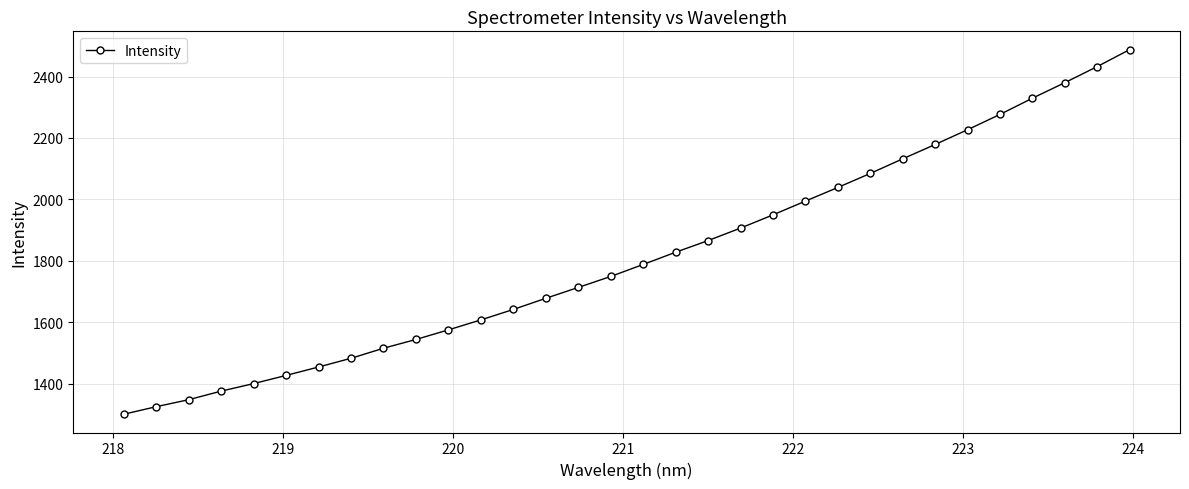

What is the difference between the second highest and minimum values?

1132.6